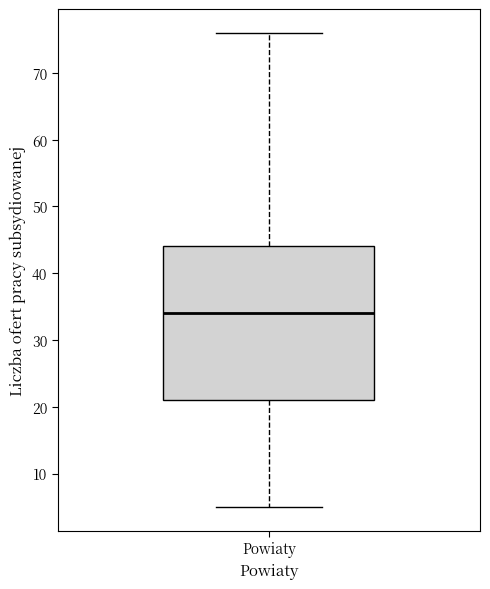

Read this box plot against the y-axis: the position of the median line, the range covered by the box, and the ends of both whiskers. The values are not printed on the chart, so give them approximately, as read against the axis.

median 34, box 21 to 44, whiskers 5 to 76